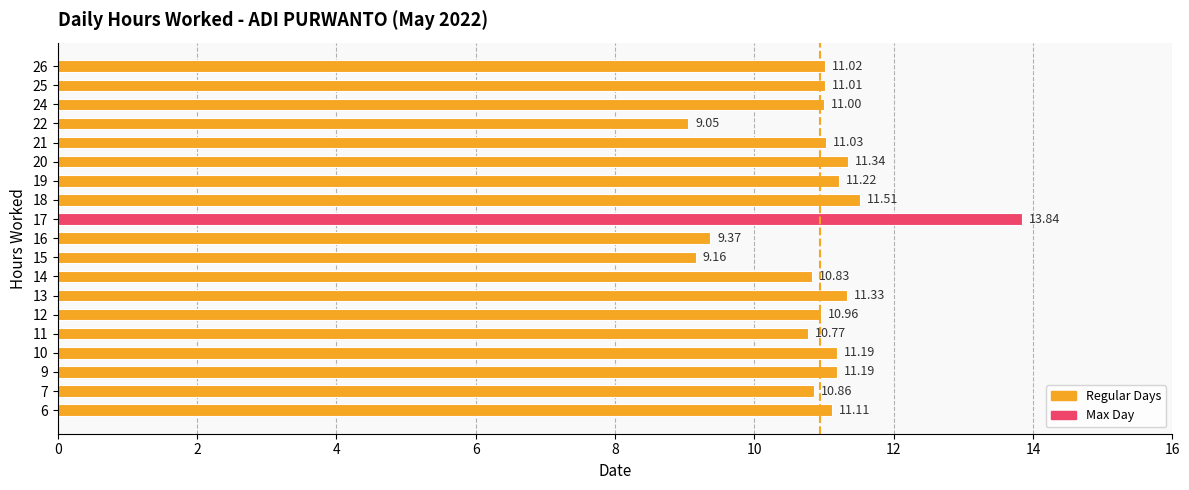

What is the sum of all values?

207.8